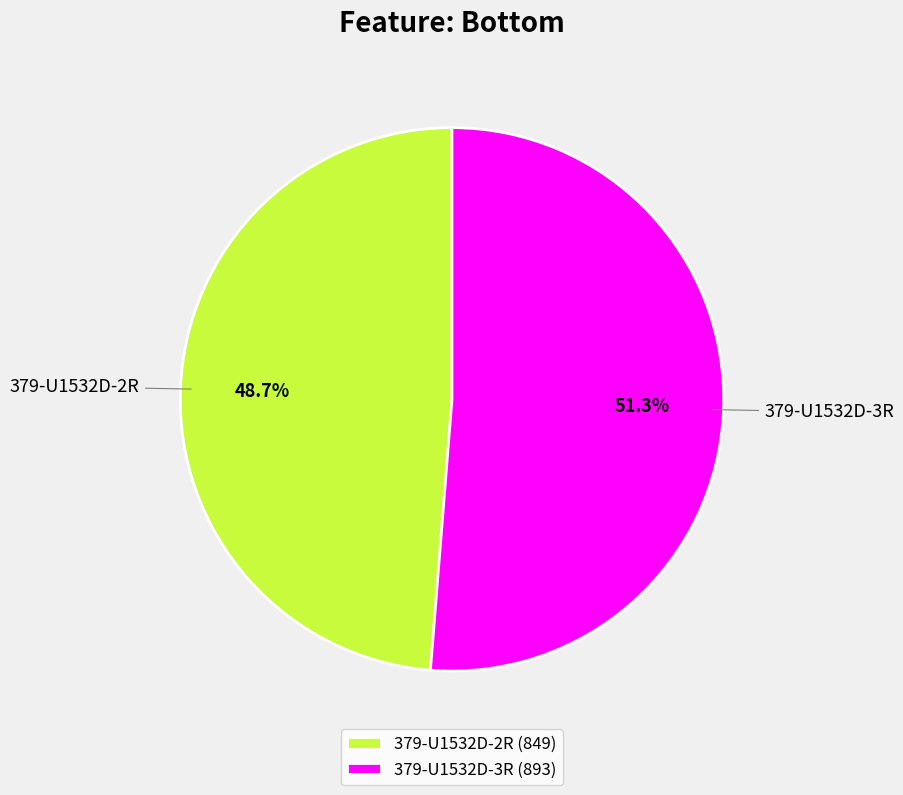

To the nearest percent, what is the difference between the largest and smallest slice percentages?

3%